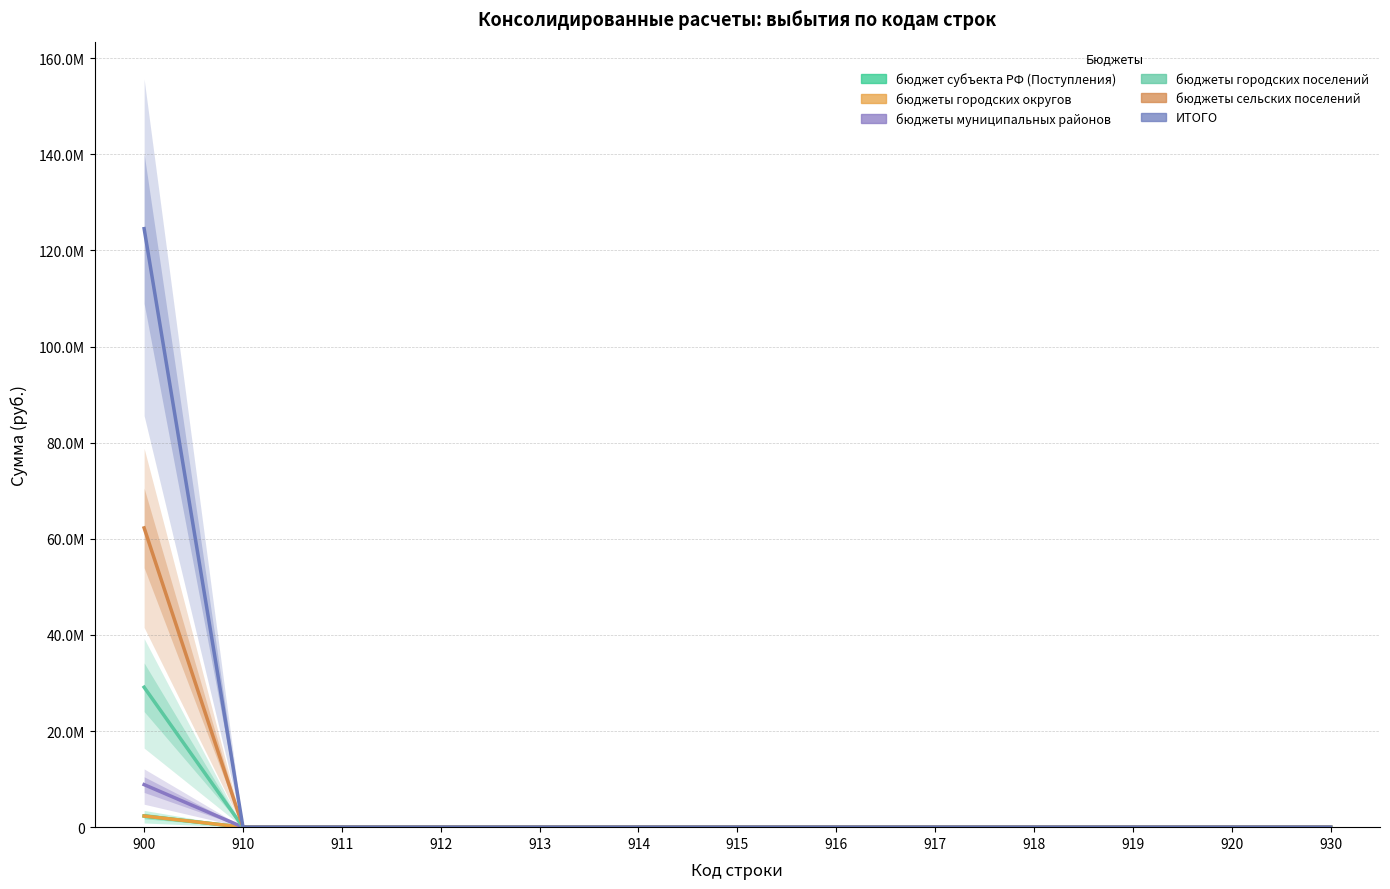

Is the value of бюджеты городских округов at 920 greater than the value of бюджеты городских поселений at 915?

No